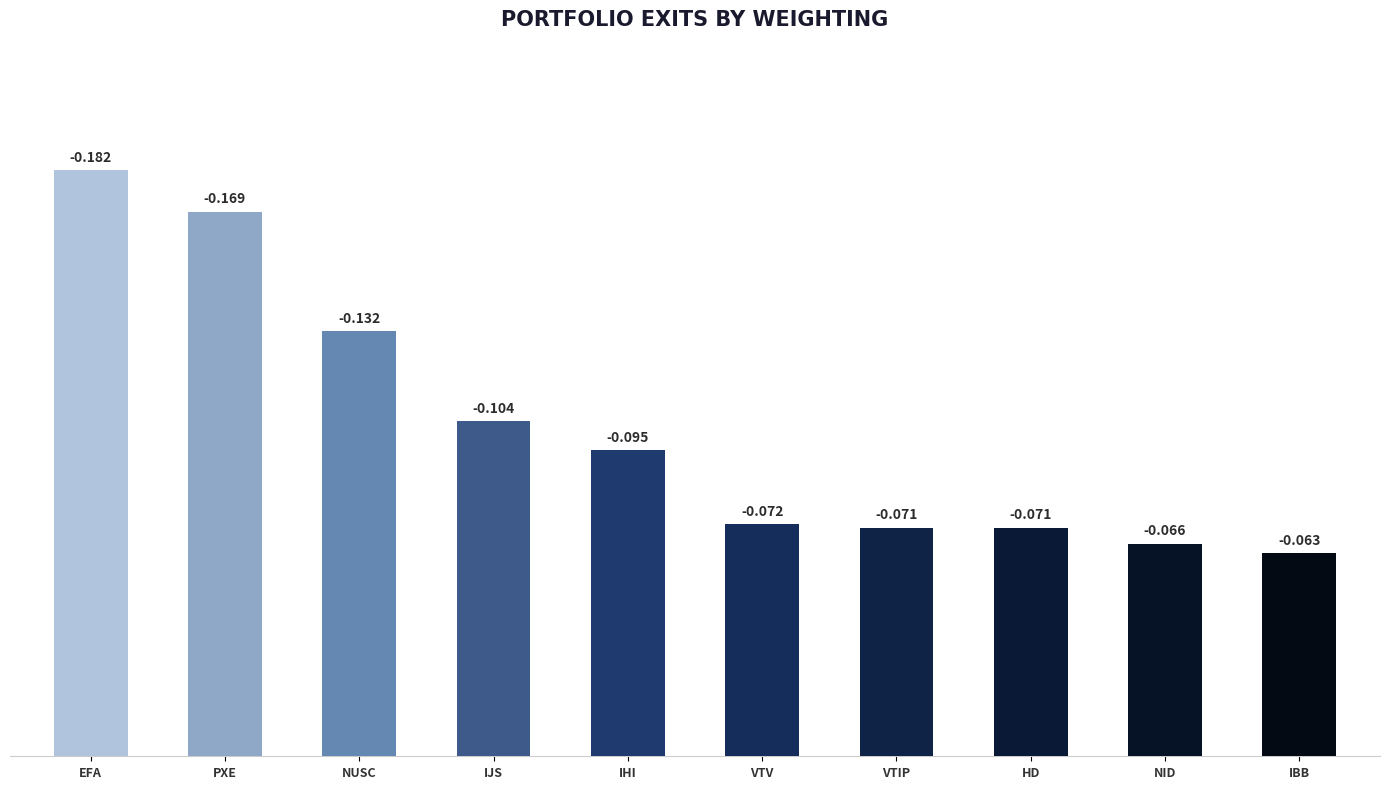

Are the bars horizontal?

No